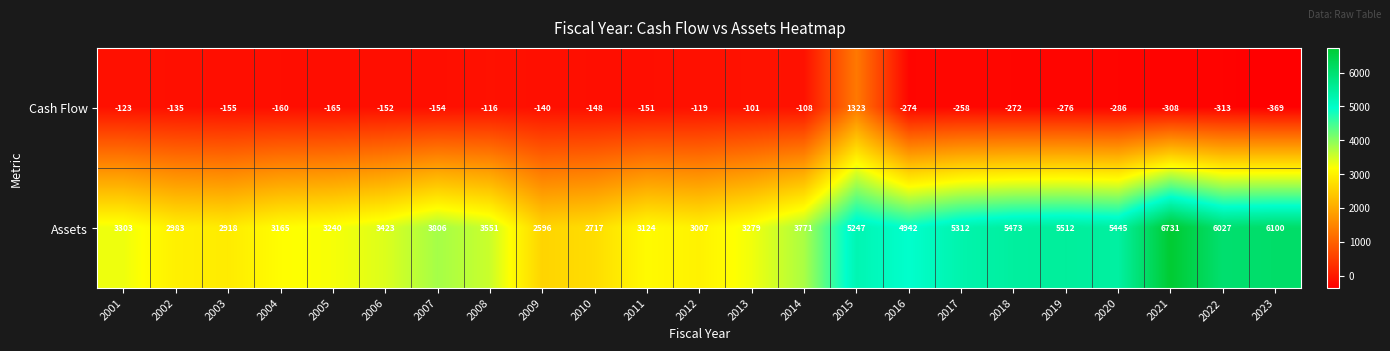

Which series changed the most between 2010 and 2017?

Assets